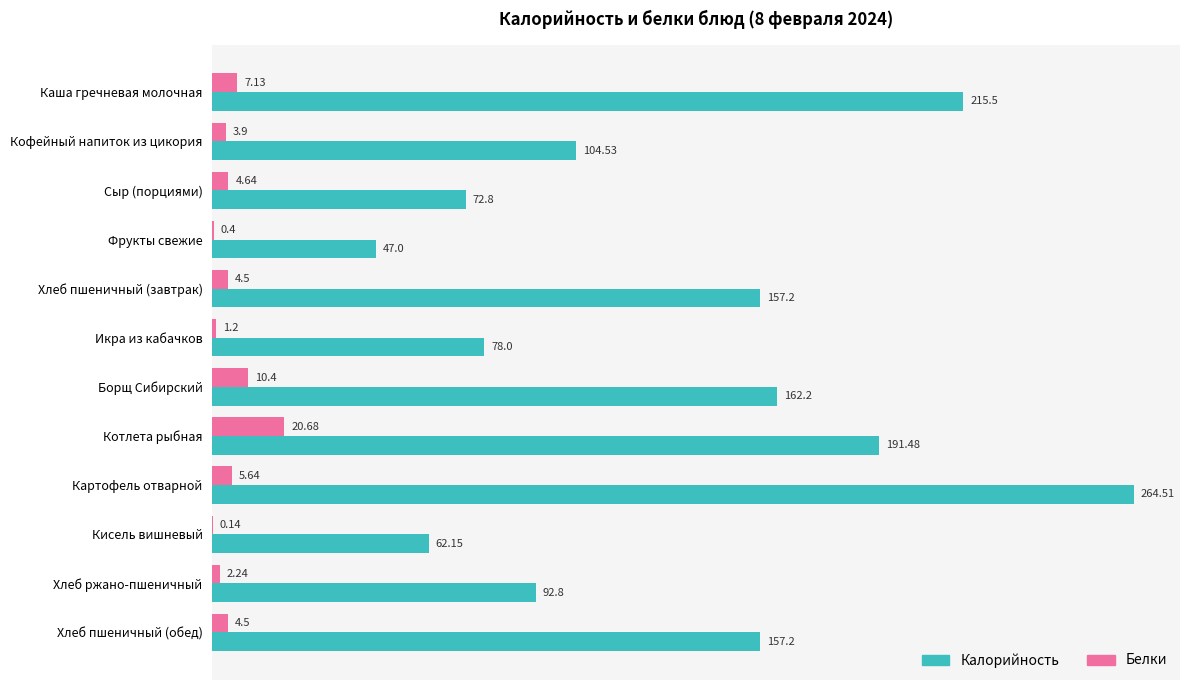

At which label does Белки reach its peak?

Котлета рыбная